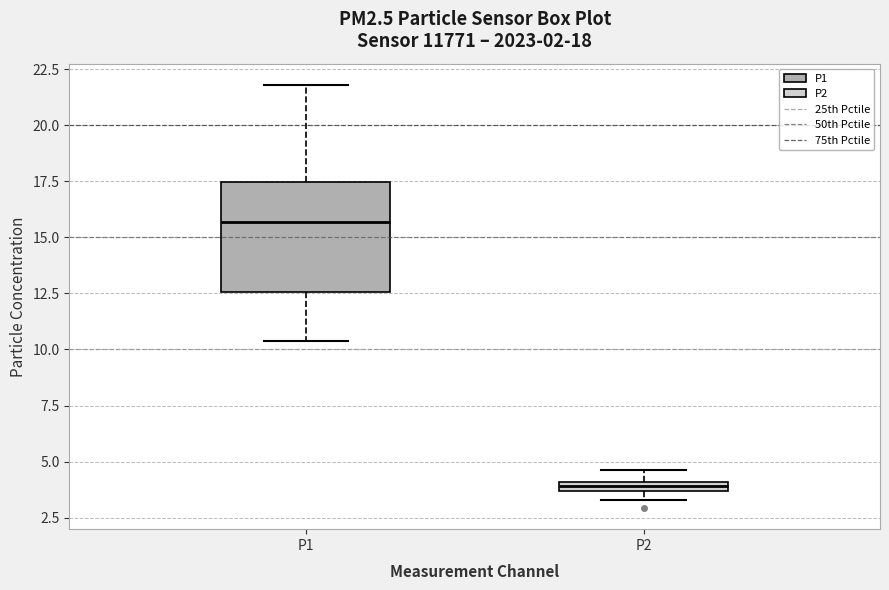

Which box's median line is the lowest?

P2